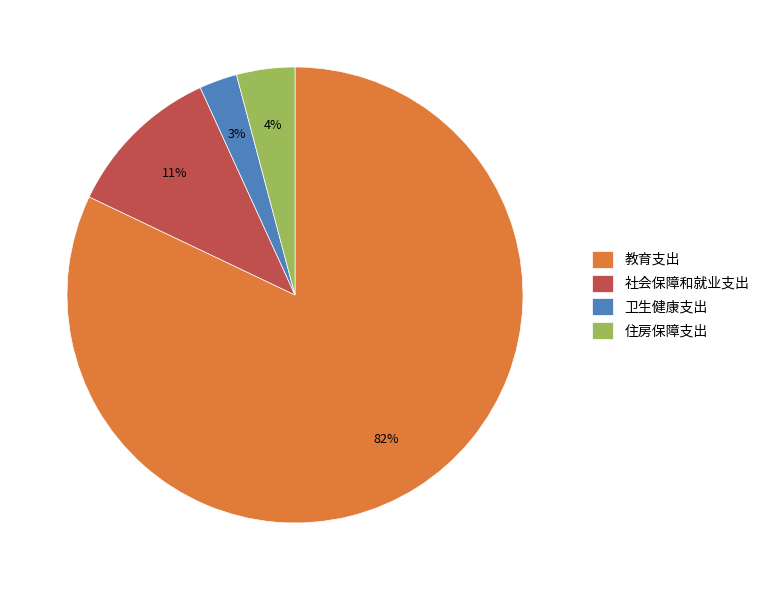

Which category accounts for the majority?

教育支出